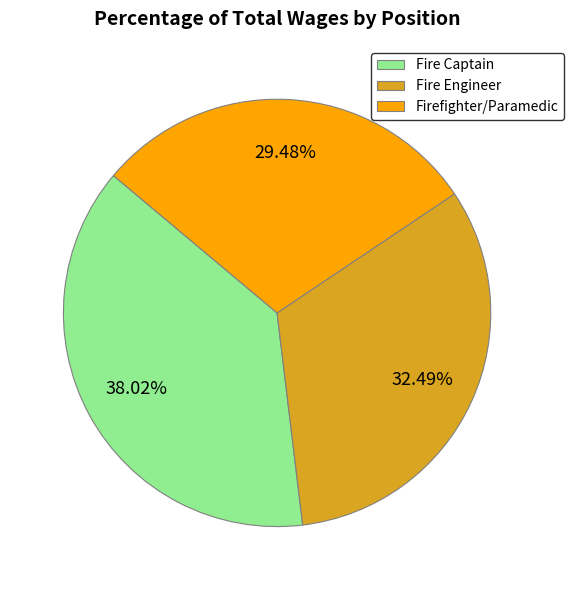

What is the ratio of the value at Firefighter/Paramedic to the value at Fire Engineer?

0.9